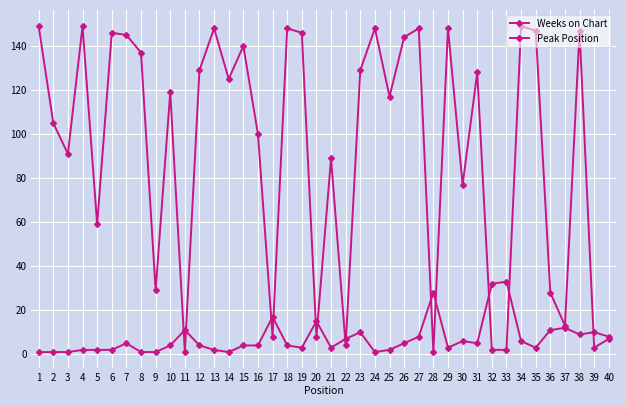

What is the sum of all Weeks on Chart values?

3713